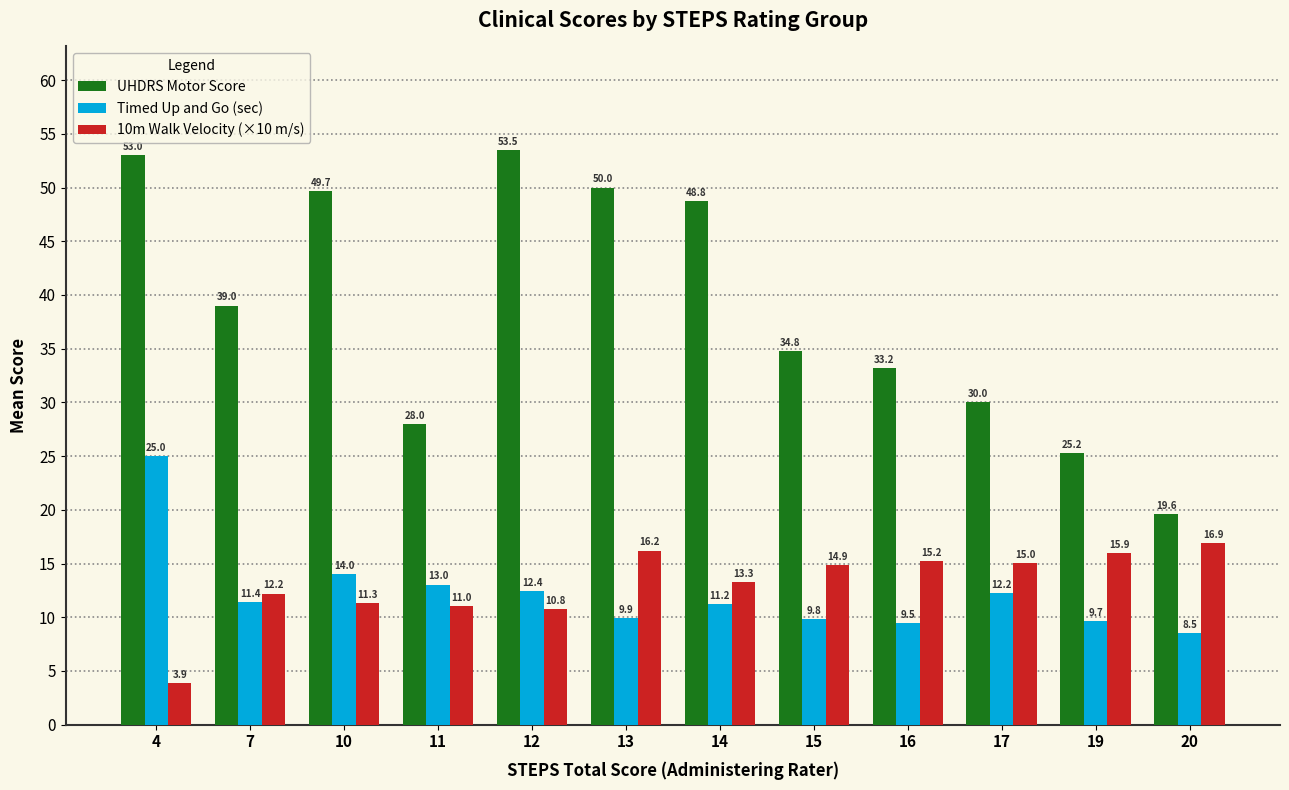

At 17, list the series in order from smallest to largest.

Timed Up and Go (sec), 10m Walk Velocity (×10 m/s), UHDRS Motor Score